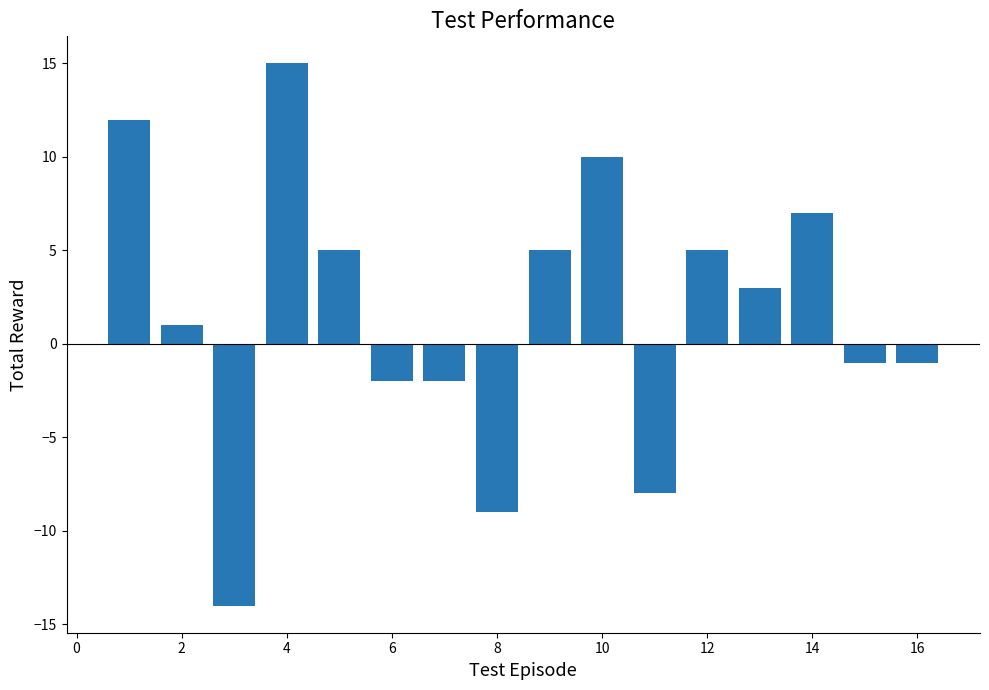

What is the value of the 11th bar from the left?

-8